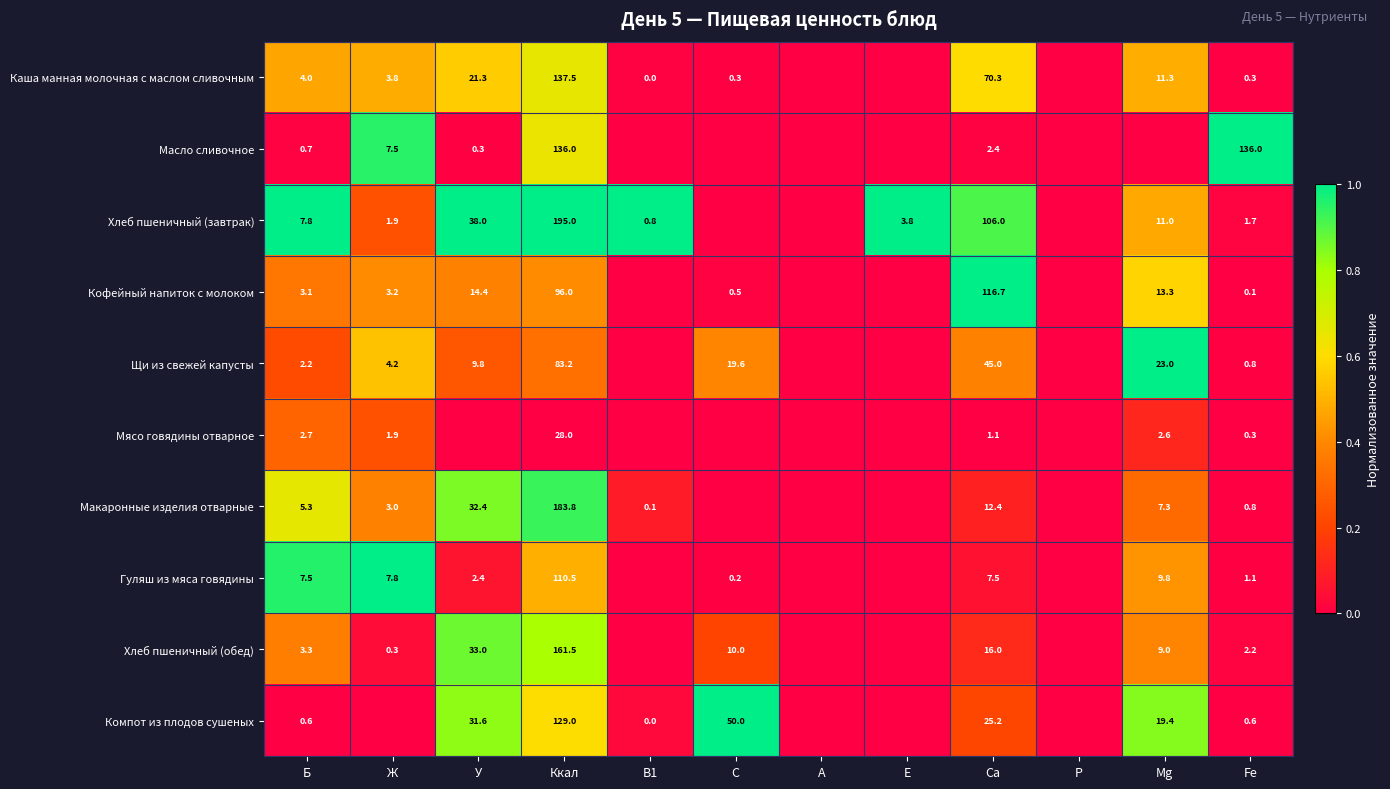

Is it true that Макаронные изделия отварные equals 0.8 at Fe?

True